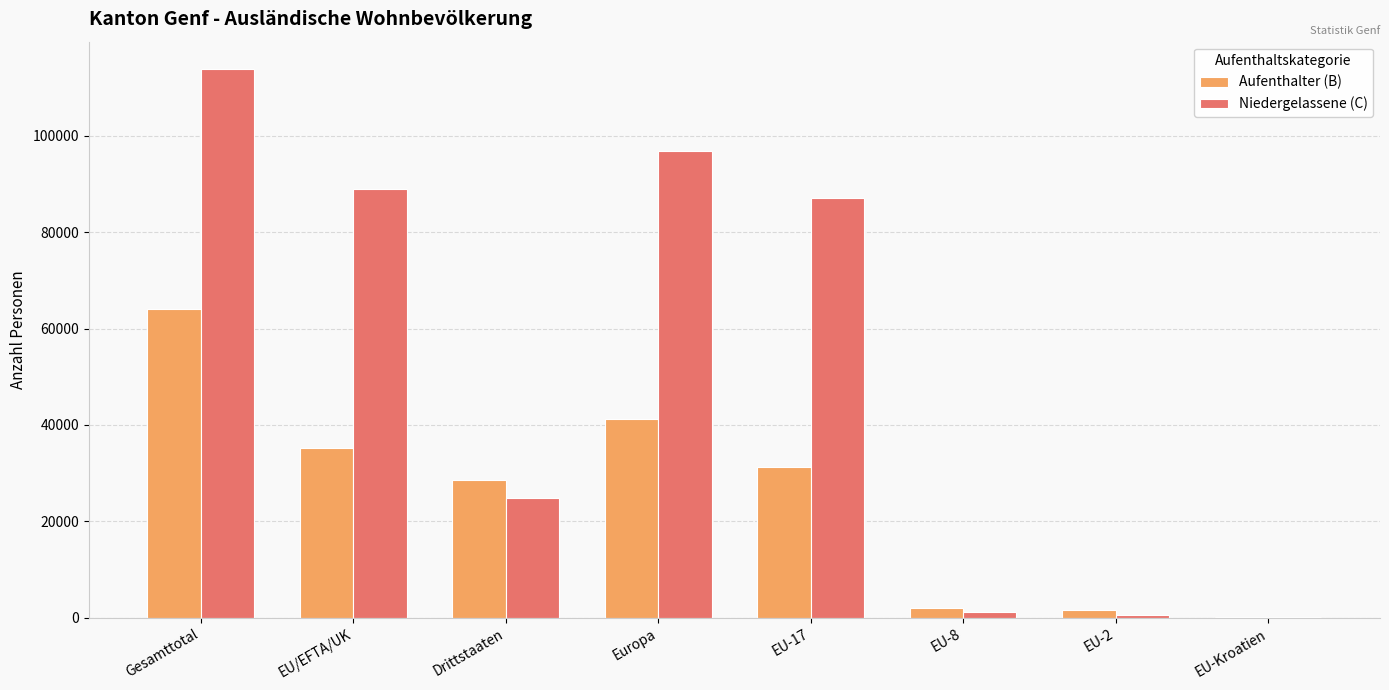

What is the sum of all Aufenthalter (B) values?

204344